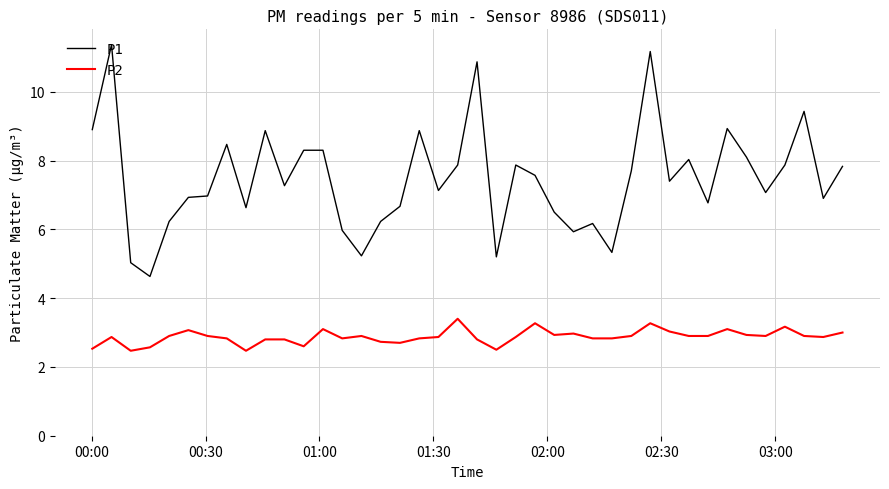

What is the greatest value displayed?

11.4